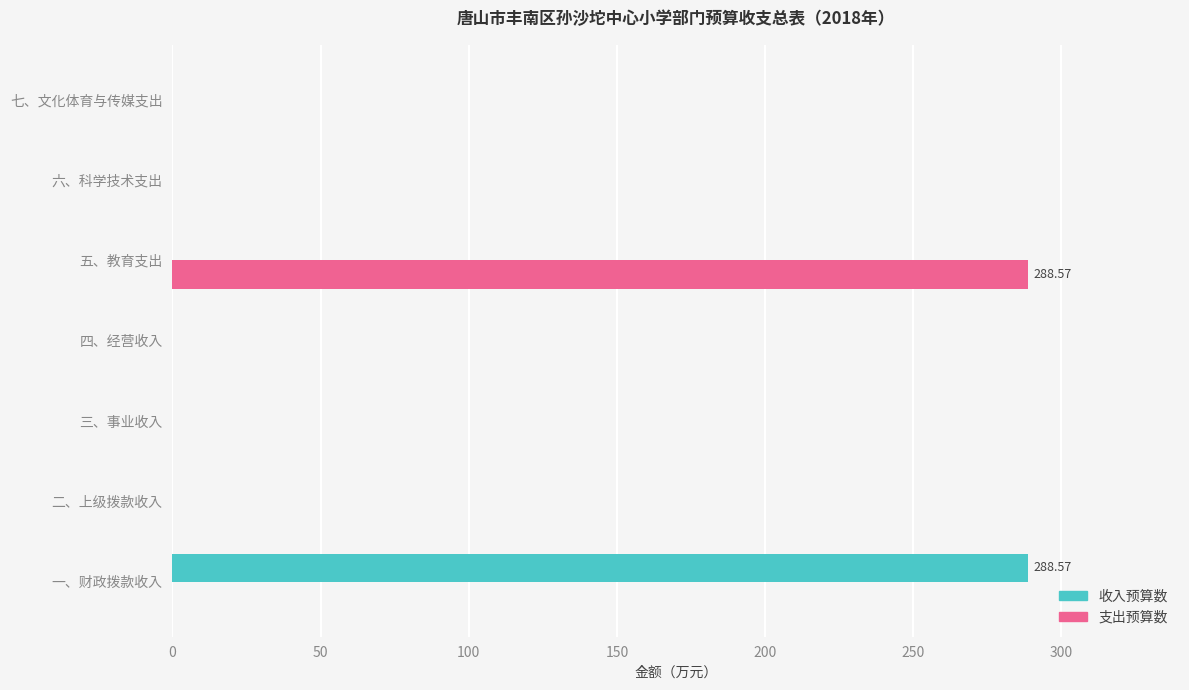

What is the maximum value for 支出预算数?

288.6